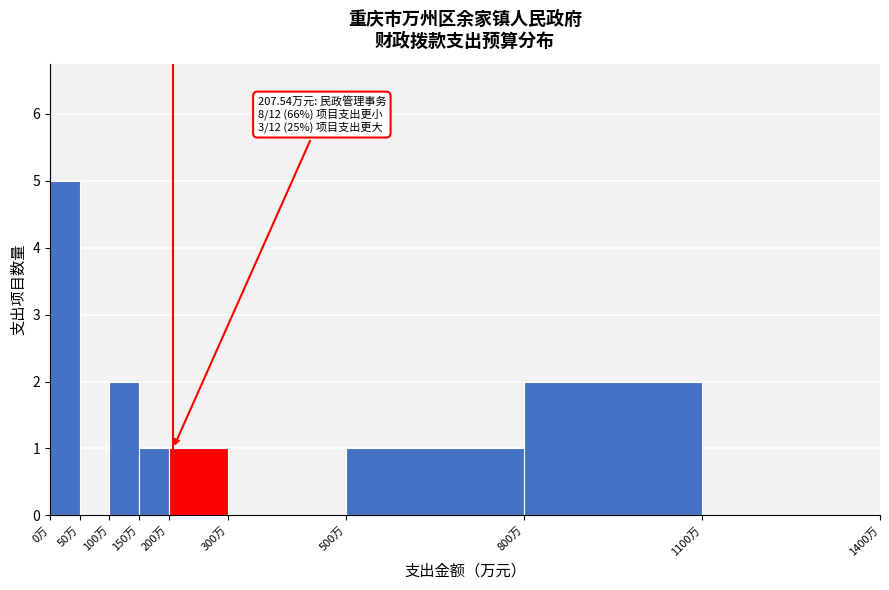

Which range on the x-axis has the tallest bar?

0 to 50